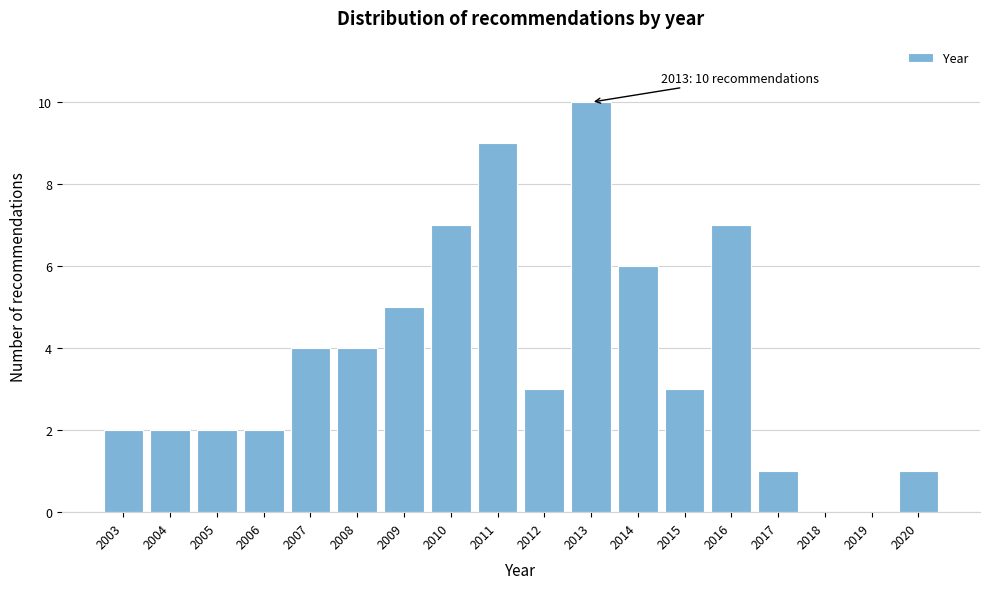

Reading left to right, what are all the values shown in this chart?

2003=2	2004=2	2005=2	2006=2	2007=4	2008=4	2009=5	2010=7	2011=9	2012=3	2013=10	2014=6	2015=3	2016=7	2017=1	2018=0	2019=0	2020=1